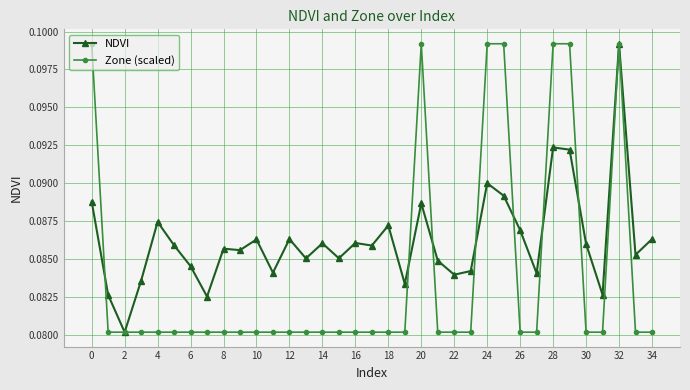

At how many categories does at least one series exceed 0?

35